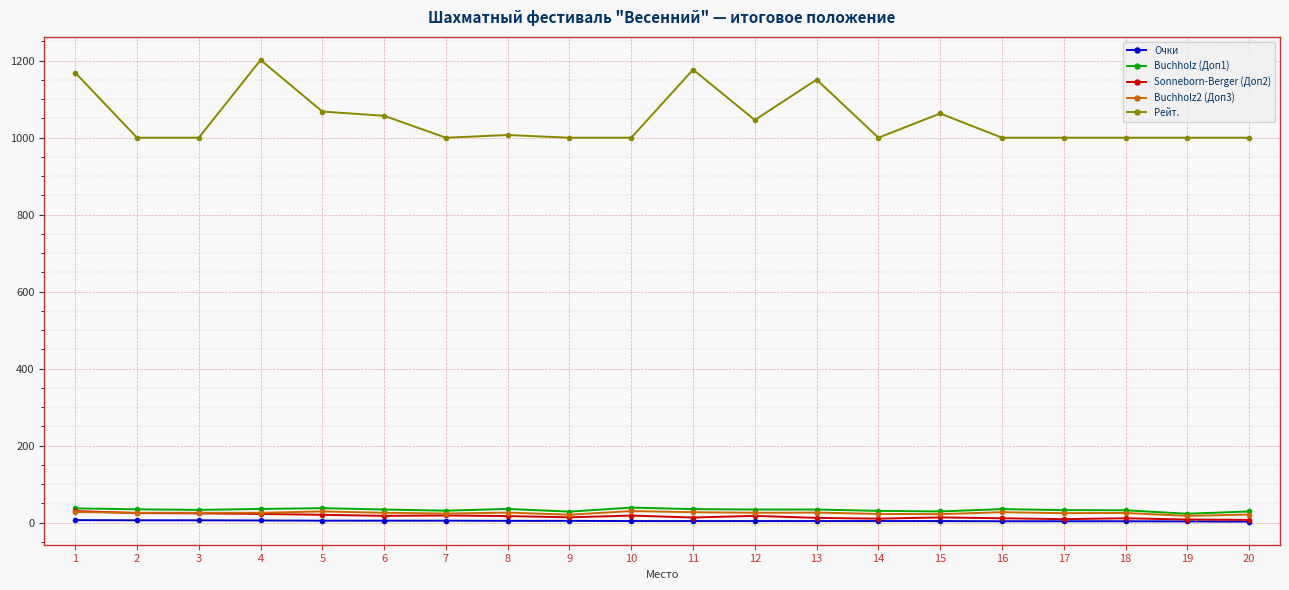

Is the value of Buchholz (Доп1) at 18 greater than the value of Sonneborn-Berger (Доп2) at 20?

Yes